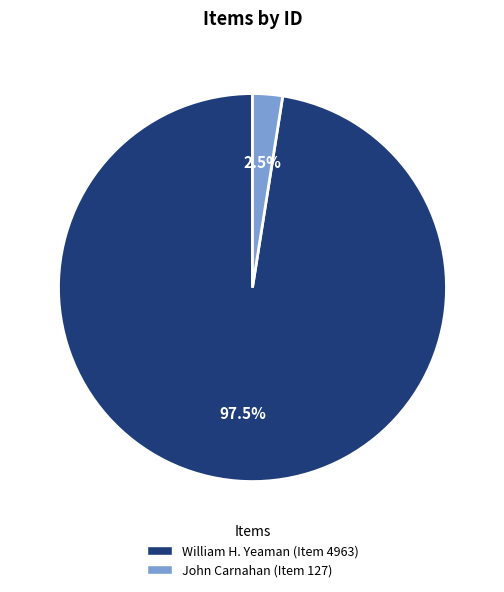

Which has a higher value, John Carnahan (Item 127) or William H. Yeaman (Item 4963)?

William H. Yeaman (Item 4963)